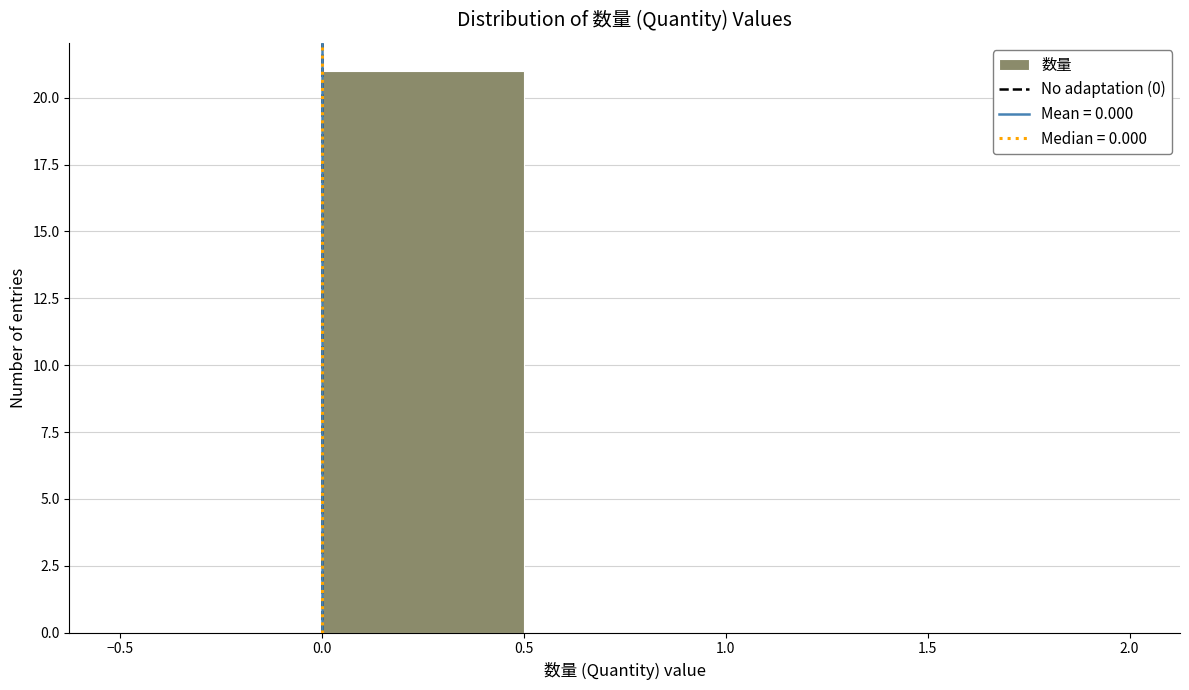

What is the height of the bar covering 0.0 to 0.5 on the x-axis? The values are not printed on the chart, so give them approximately, as read against the axis.

21